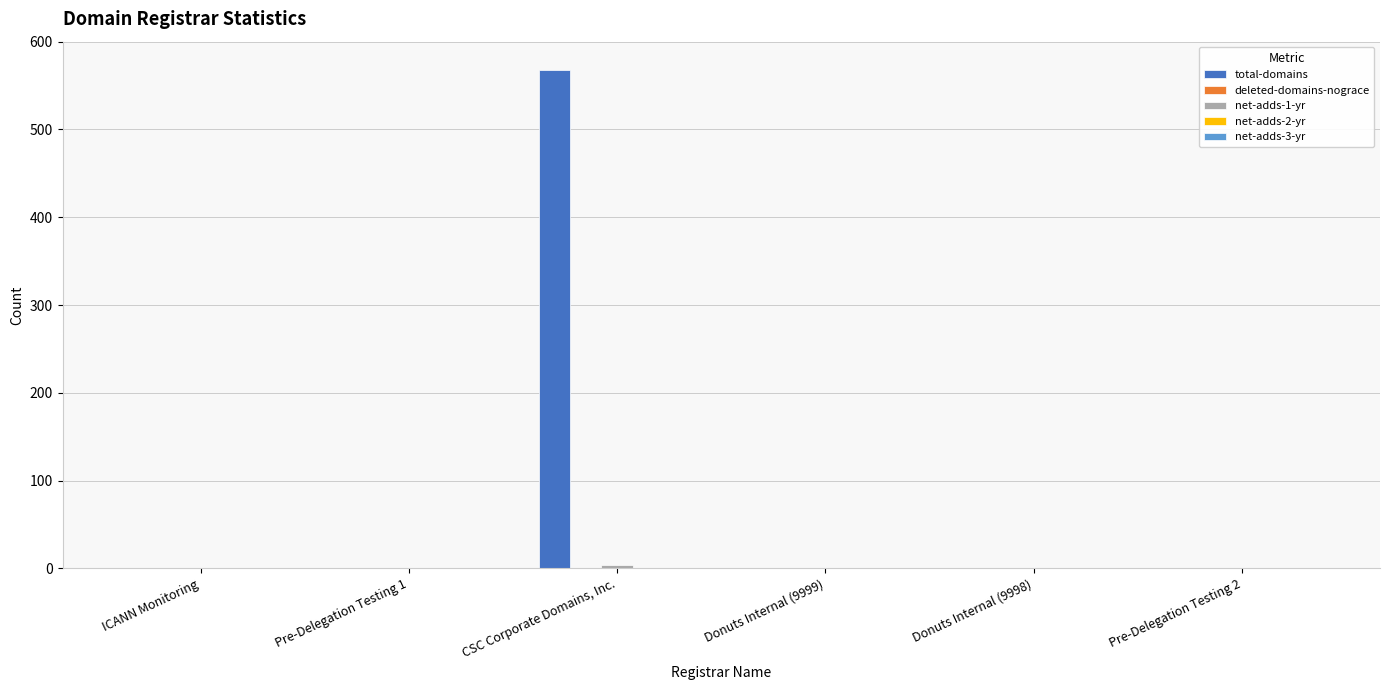

Are the bars grouped side by side (vs. stacked)?

Yes